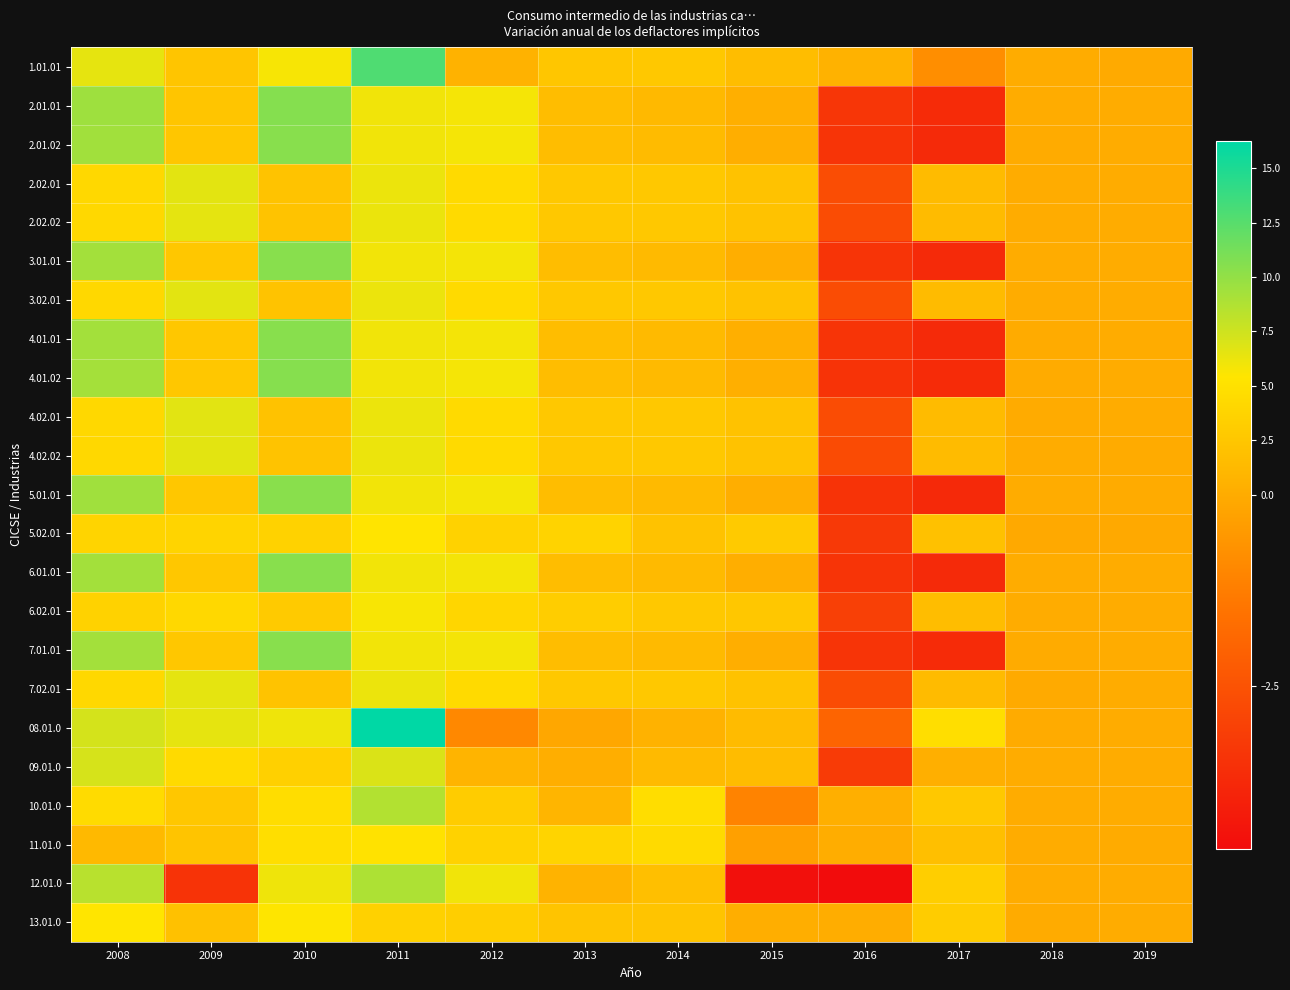

Which series has the largest total across all categories?

08.01.0